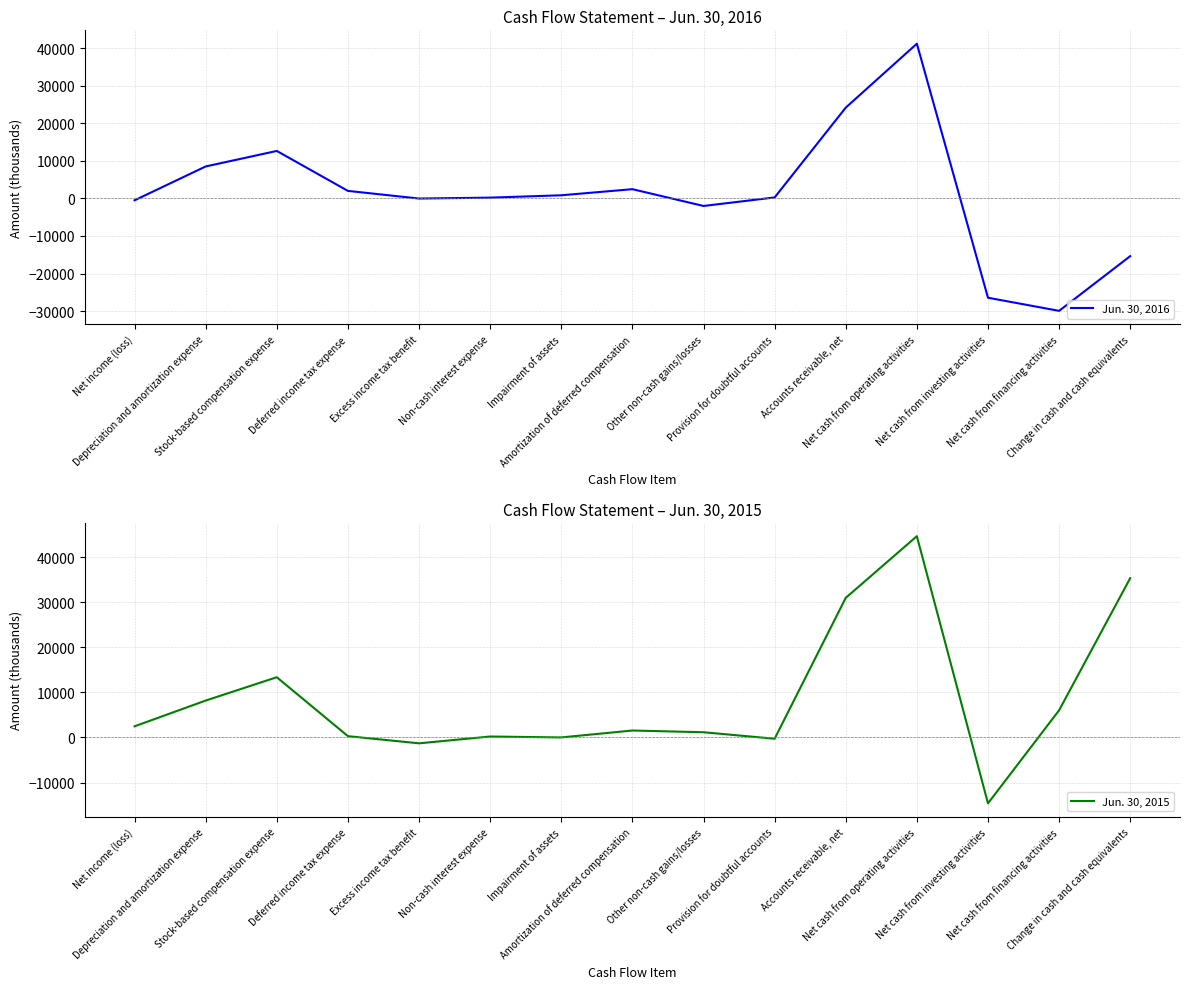

Reading right to left, list all the values displayed in this chart.

Jun. 30, 2016: Change in cash and cash equivalents=-15360	Net cash from financing activities=-29927	Net cash from investing activities=-26437	Net cash from operating activities=41185	Accounts receivable, net=24164	Provision for doubtful accounts=257	Other non-cash gains/losses=-2009	Amortization of deferred compensation=2458	Impairment of assets=834	Non-cash interest expense=208	Excess income tax benefit=-33	Deferred income tax expense=2002	Stock-based compensation expense=12635	Depreciation and amortization expense=8507	Net income (loss)=-507
Jun. 30, 2015: Change in cash and cash equivalents=35335	Net cash from financing activities=6024	Net cash from investing activities=-14620	Net cash from operating activities=44641	Accounts receivable, net=30961	Provision for doubtful accounts=-287	Other non-cash gains/losses=1152	Amortization of deferred compensation=1536	Impairment of assets=0	Non-cash interest expense=203	Excess income tax benefit=-1307	Deferred income tax expense=282	Stock-based compensation expense=13357	Depreciation and amortization expense=8179	Net income (loss)=2468